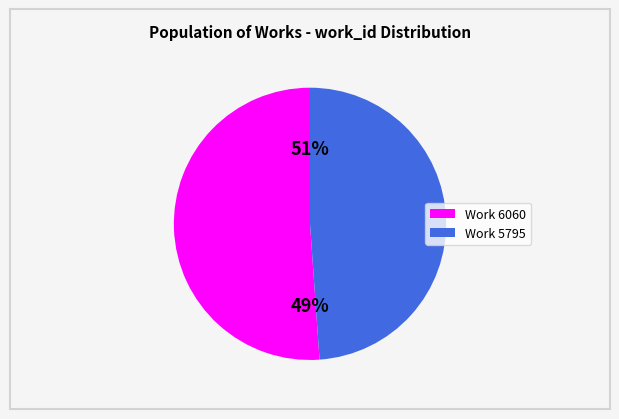

Is it true that Work 5795 is 36% of the pie?

False